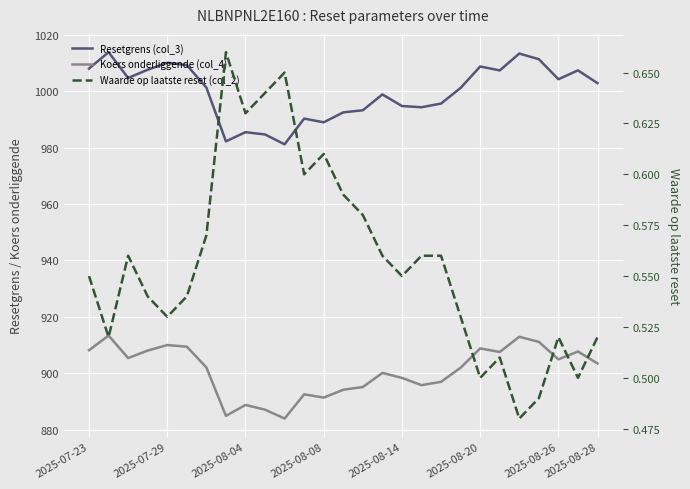

Reading right to left, transcribe all the data shown in this chart.

Resetgrens (col_3): 1002.8	1007.4	1004.2	1011.3	1013.3	1007.4	1008.8	1001.2	995.6	994.3	994.7	998.8	993.2	992.5	989.0	990.3	981.2	984.6	985.5	982.2	1001.3	1009.2	1010.1	1007.6	1004.7	1013.8	1008.0
Koers onderliggende (col_4): 903.5	907.7	904.9	911.1	912.9	907.5	908.8	902.0	897.0	895.8	898.3	900.1	895.1	894.1	891.4	892.5	883.9	887.1	888.8	884.9	902.1	909.4	910.0	908.0	905.4	913.4	908.1
Waarde op laatste reset (col_2): 0.5	0.5	0.5	0.5	0.5	0.5	0.5	0.5	0.6	0.6	0.6	0.6	0.6	0.6	0.6	0.6	0.7	0.6	0.6	0.7	0.6	0.5	0.5	0.5	0.6	0.5	0.6